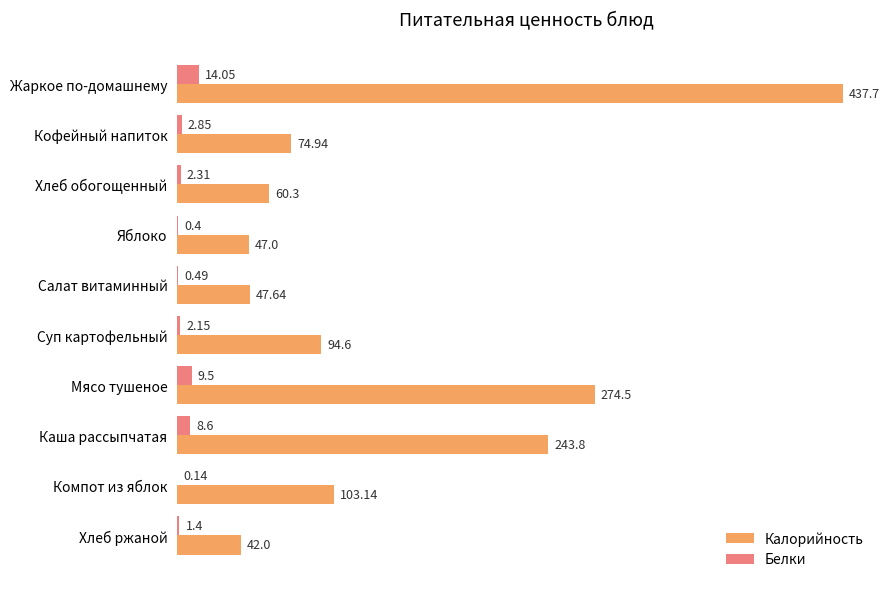

Is the value of Белки at Хлеб ржаной greater than the value of Калорийность at Компот из яблок?

No